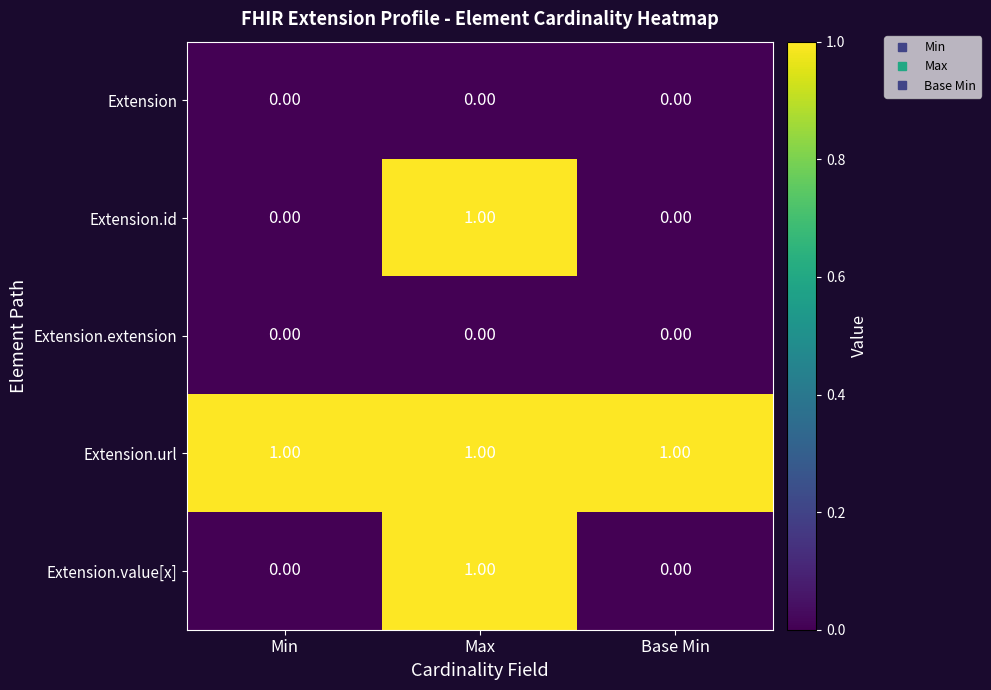

What is the total value across all series at Max?

3